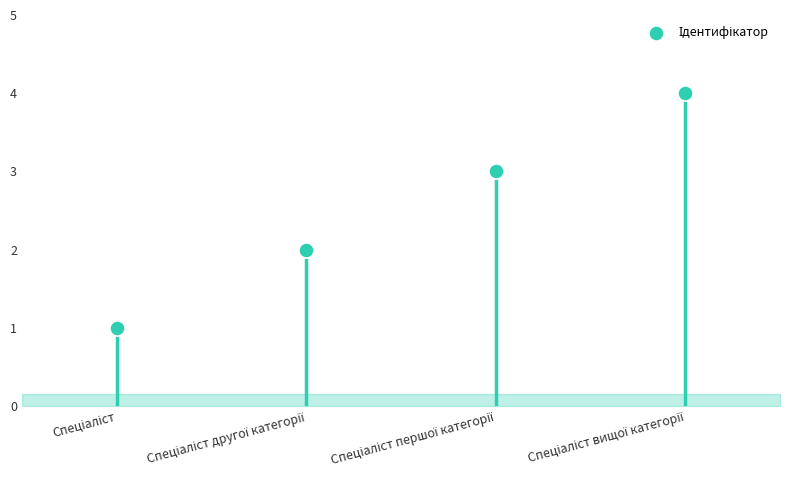

Approximately how many times larger is the value at Спеціаліст другої категорії compared to Спеціаліст вищої категорії?

0.5